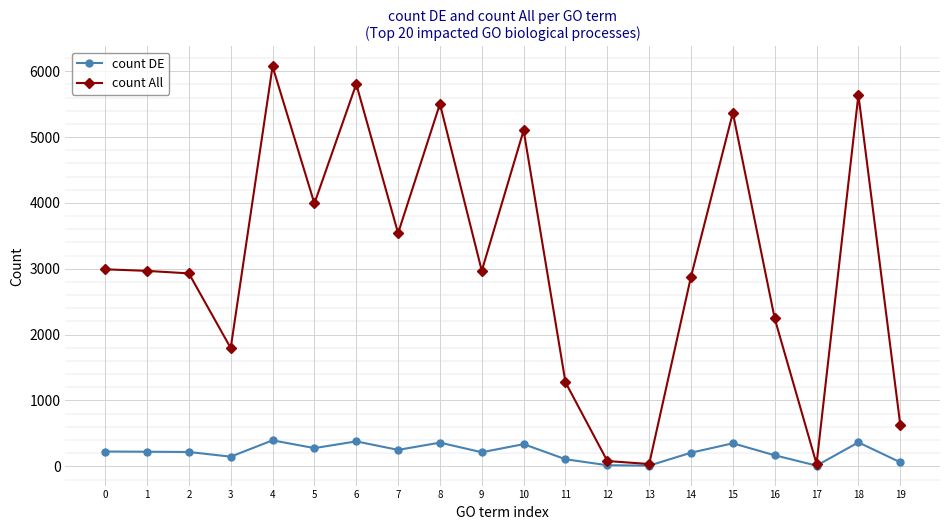

Is this an area chart (filled region under the line)?

No